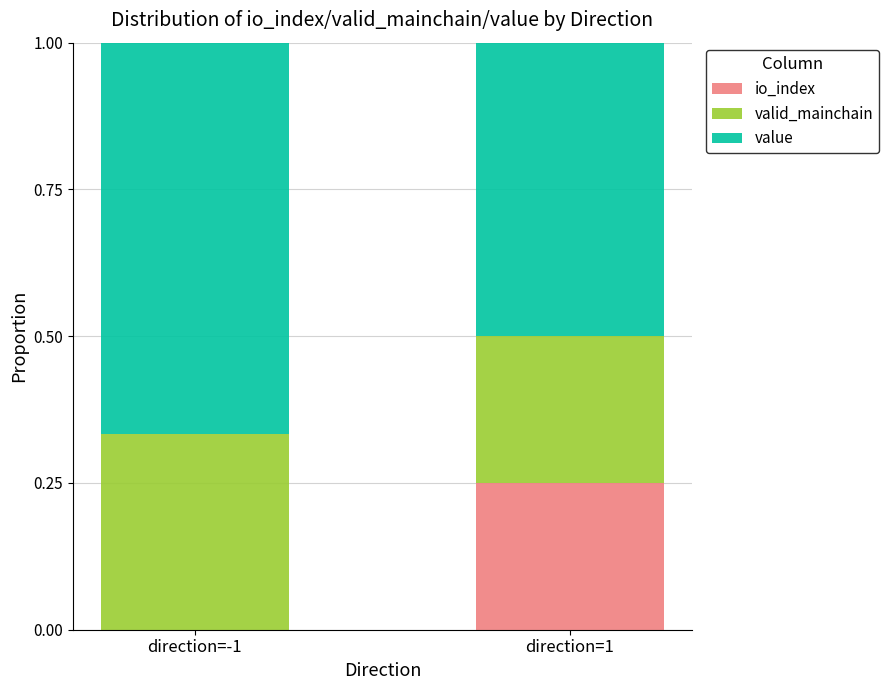

What is the total value across all series at direction=-1?

1.0